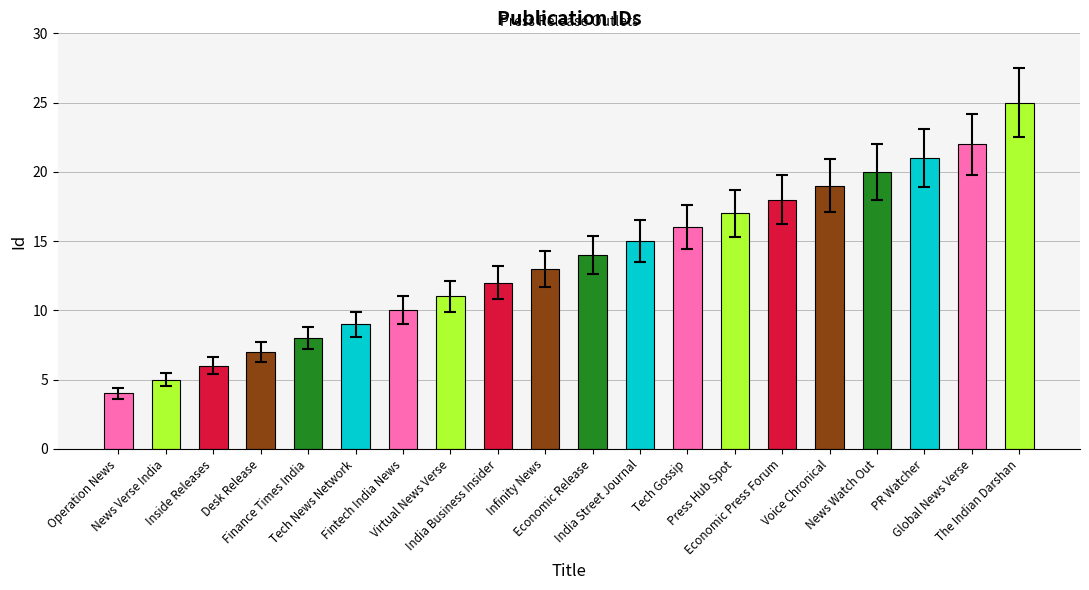

What is the ratio of the value at News Verse India to the value at Voice Chronical?

0.3